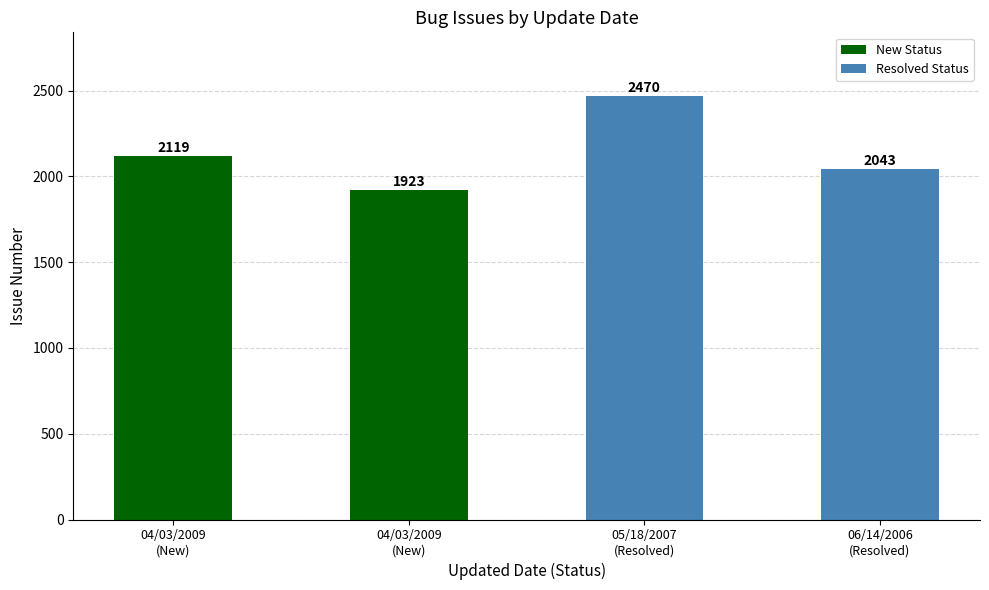

What is the maximum value shown in the chart?

2470